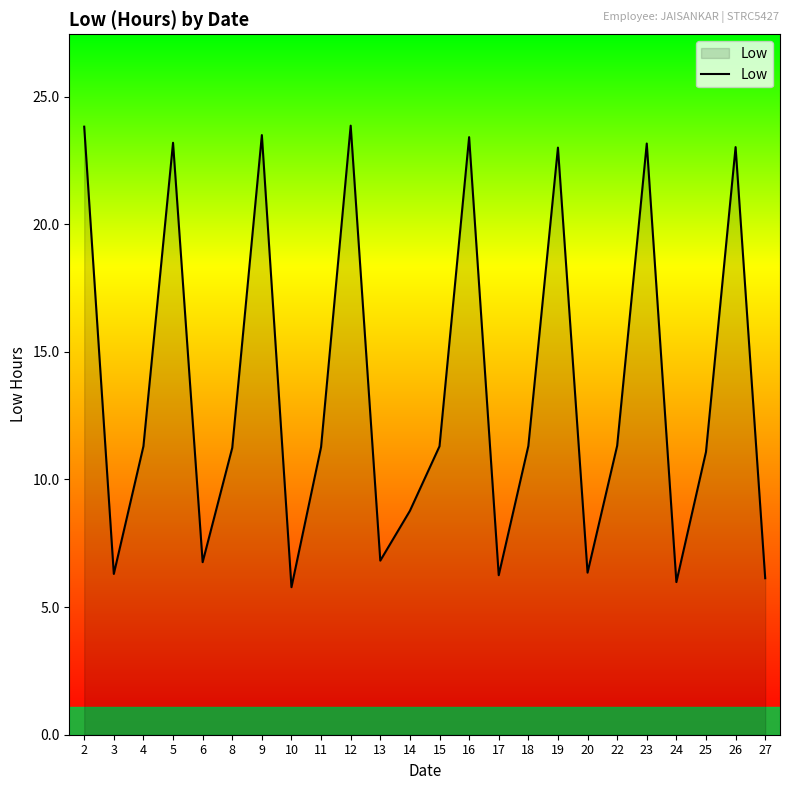

The value at 23 is 7.0. True or false?

False